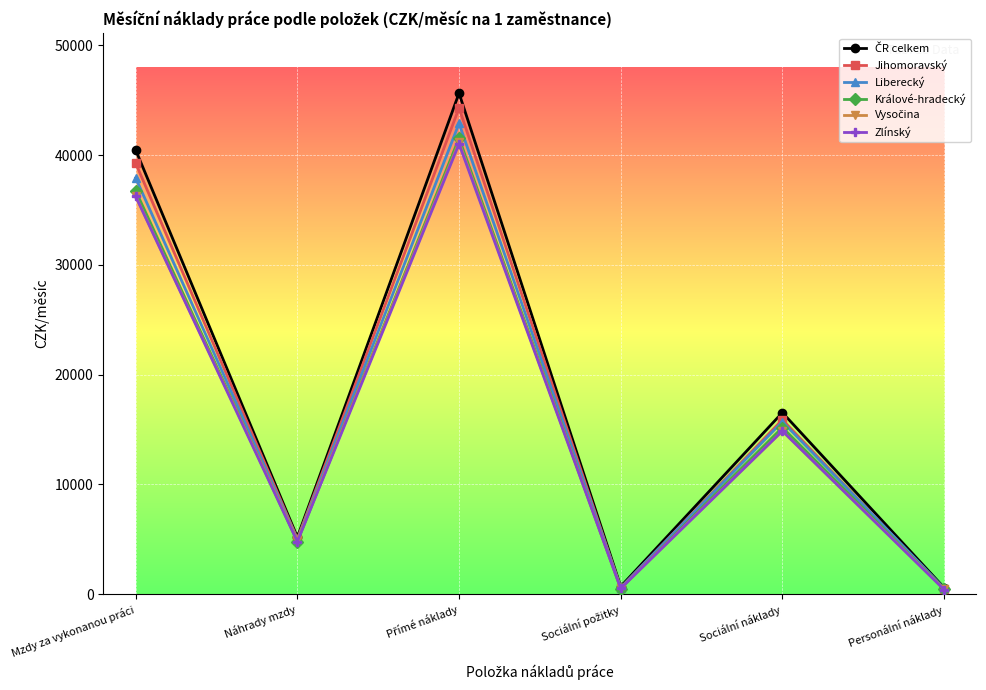

At how many categories does at least one series exceed 23885?

2